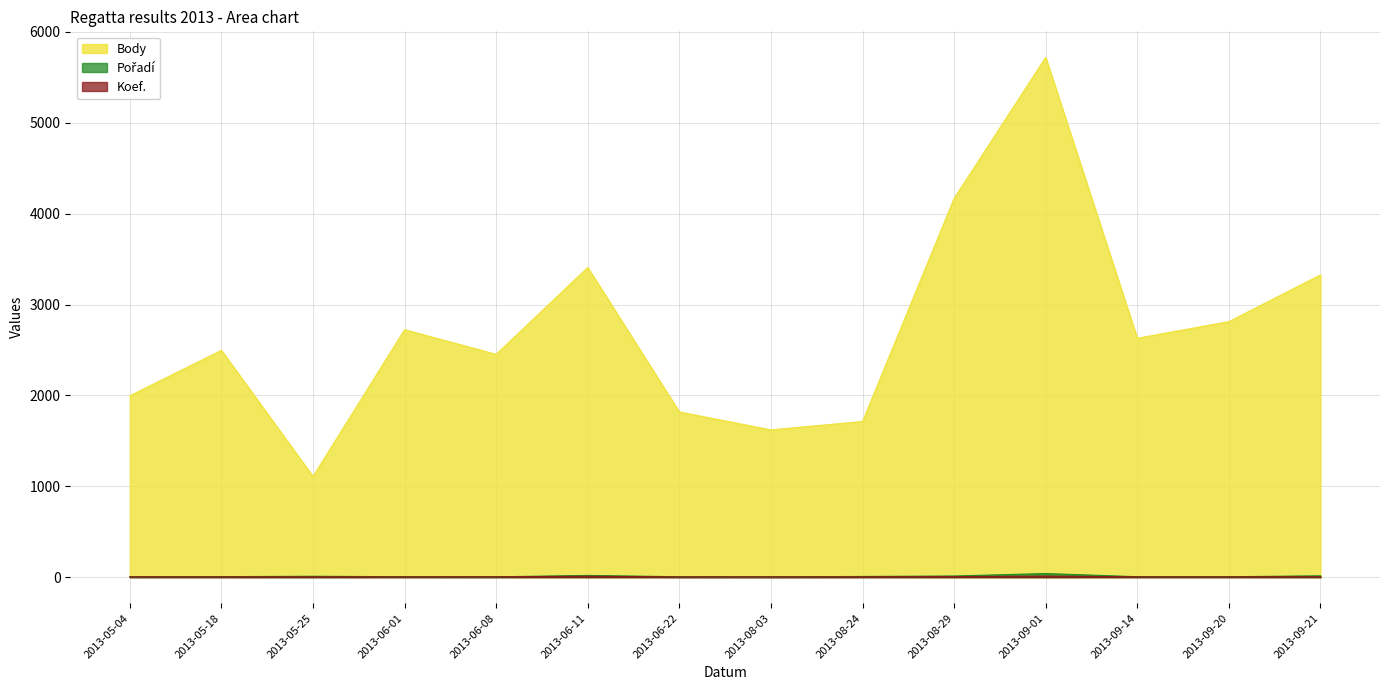

What is the sum of all Pořadí values?

143